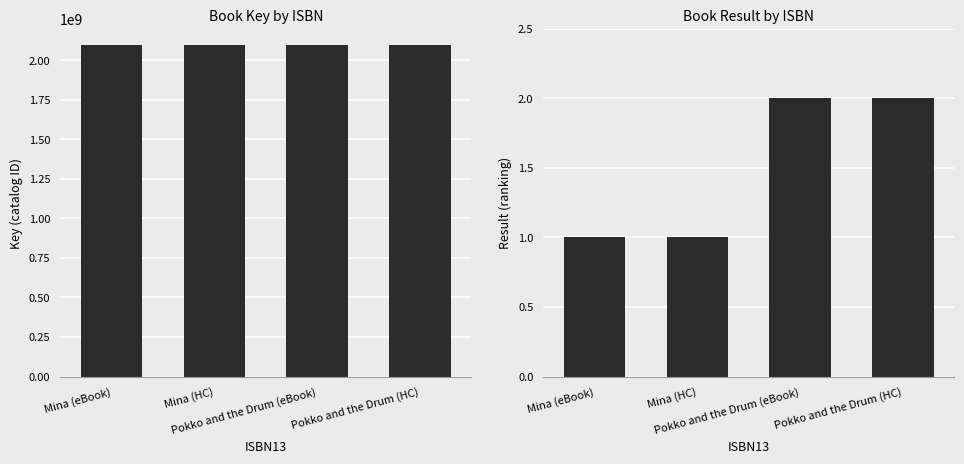

What is the average value of the Result series?

2